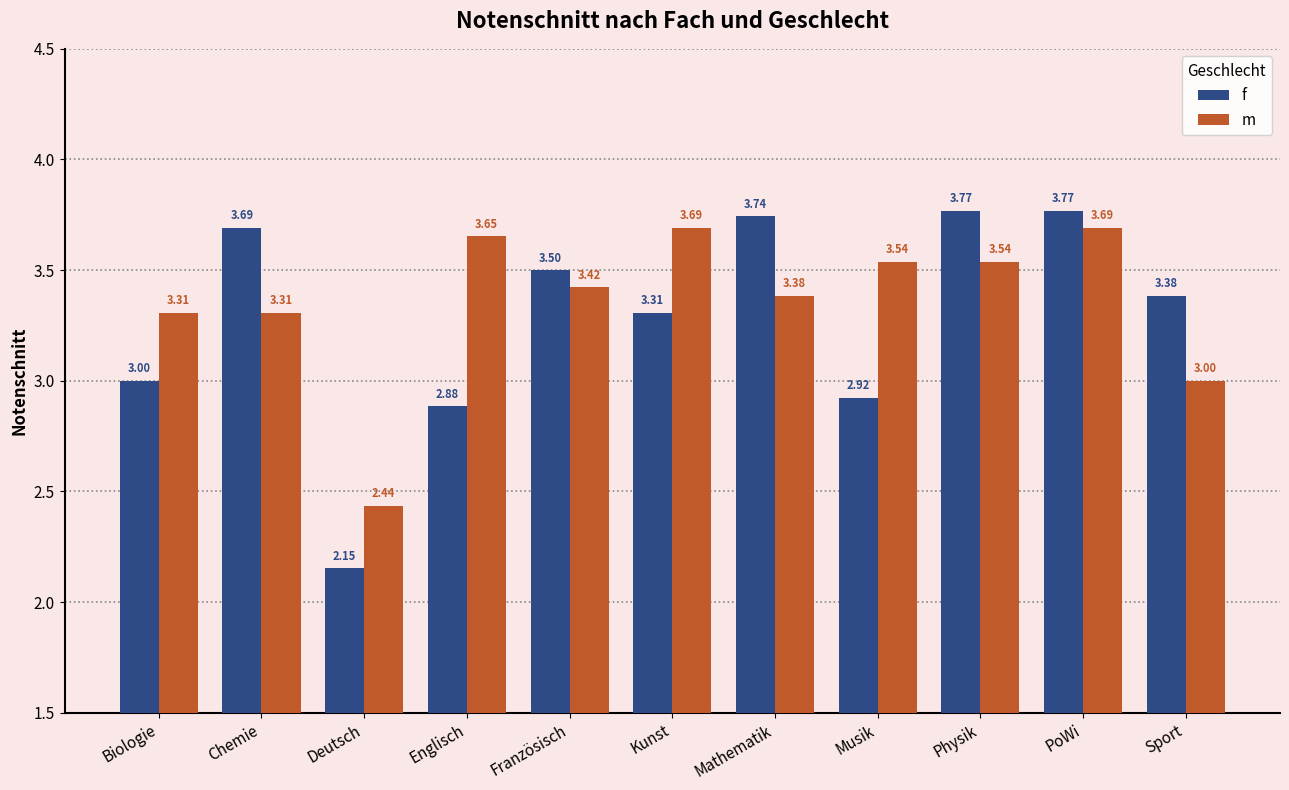

What is the sum of all m values?

37.0